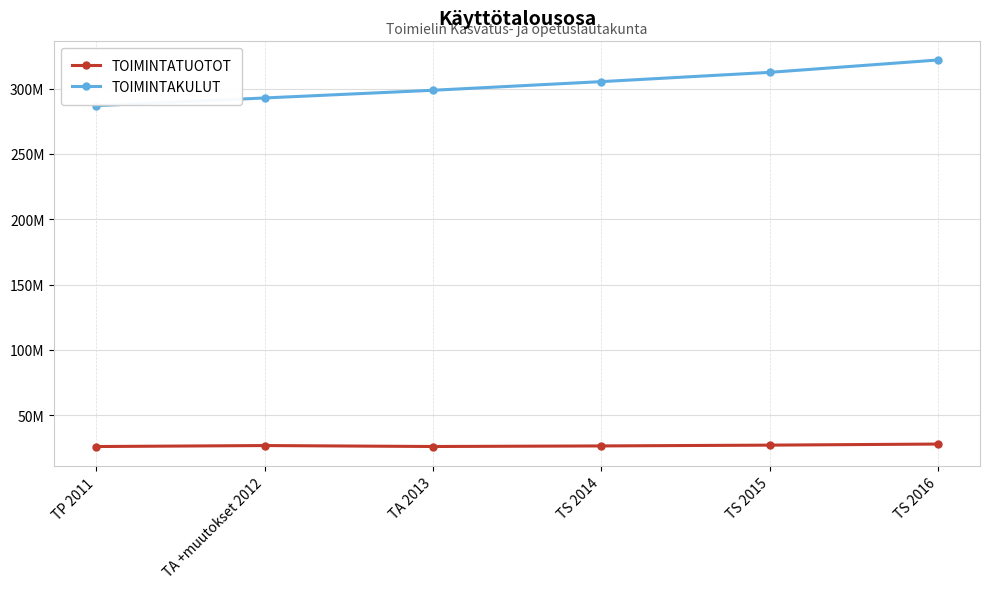

What is the sum of the TOIMINTAKULUT values at TA 2013 and TS 2015?

611157726.5